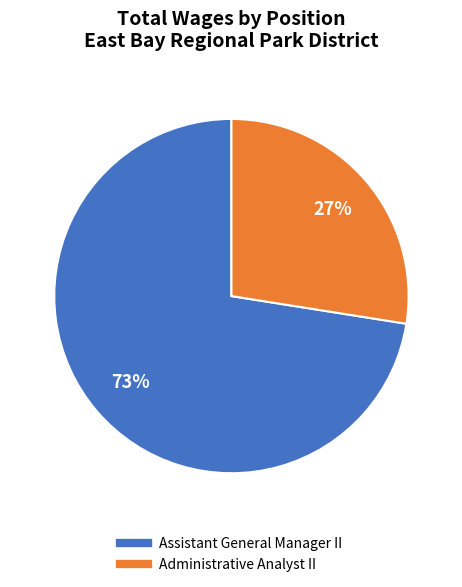

Which slice is the largest?

Assistant General Manager II